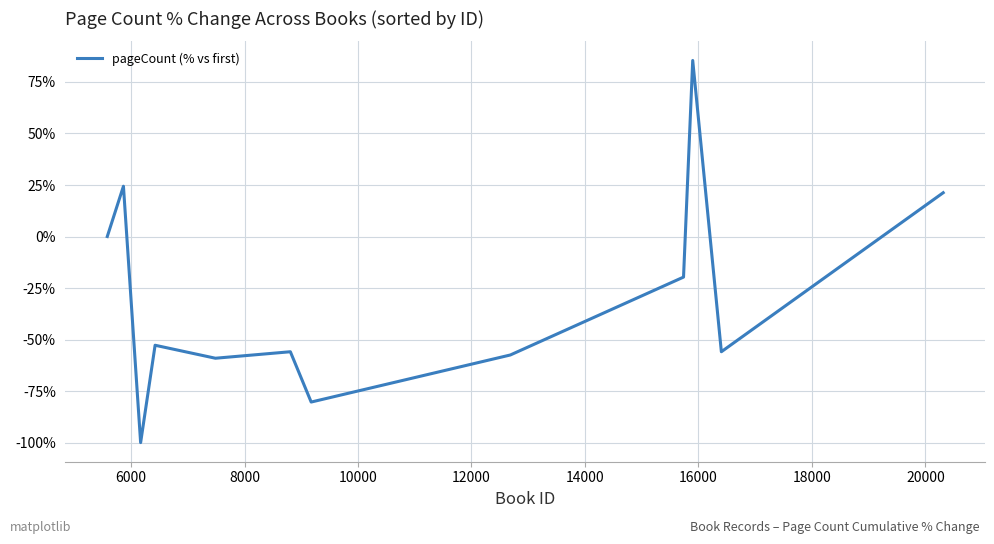

What is the minimum value shown in the chart?

-100.0